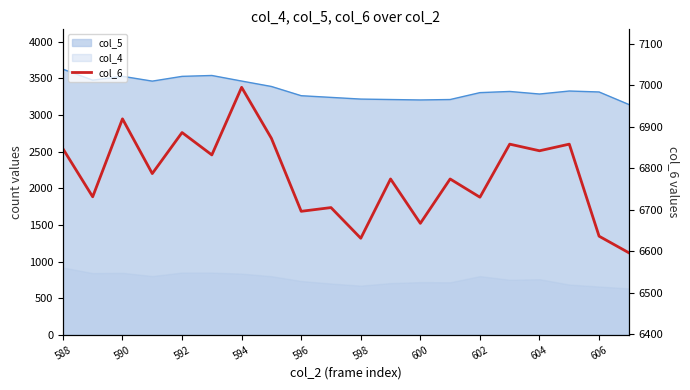

What is the difference between the maximum and minimum values?

399